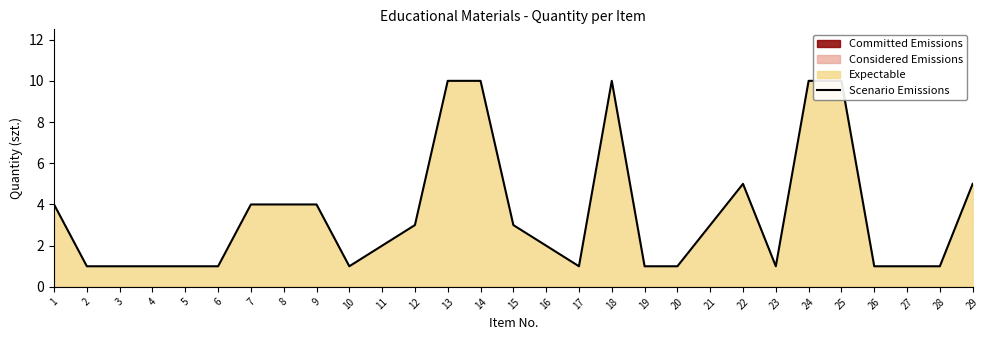

List the labels in order of value, smallest first.

2, 3, 4, 5, 6, 10, 17, 19, 20, 23, 26, 27, 28, 11, 16, 12, 15, 21, 1, 7, 8, 9, 22, 29, 13, 14, 18, 24, 25